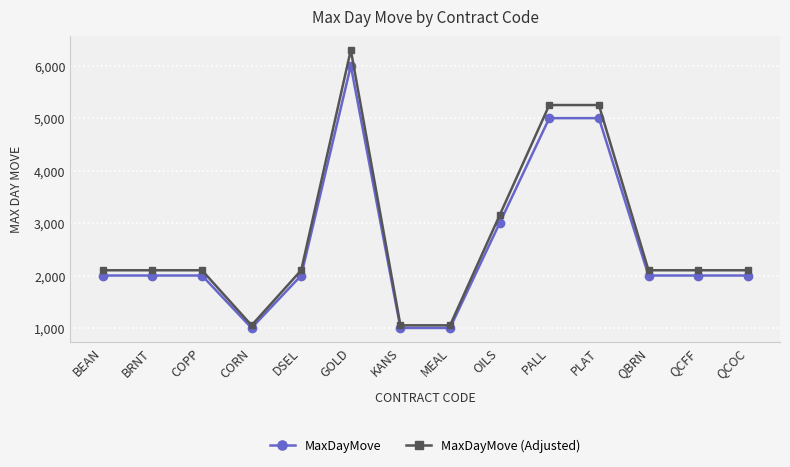

Which series has the largest total across all categories?

MaxDayMove (Adjusted)